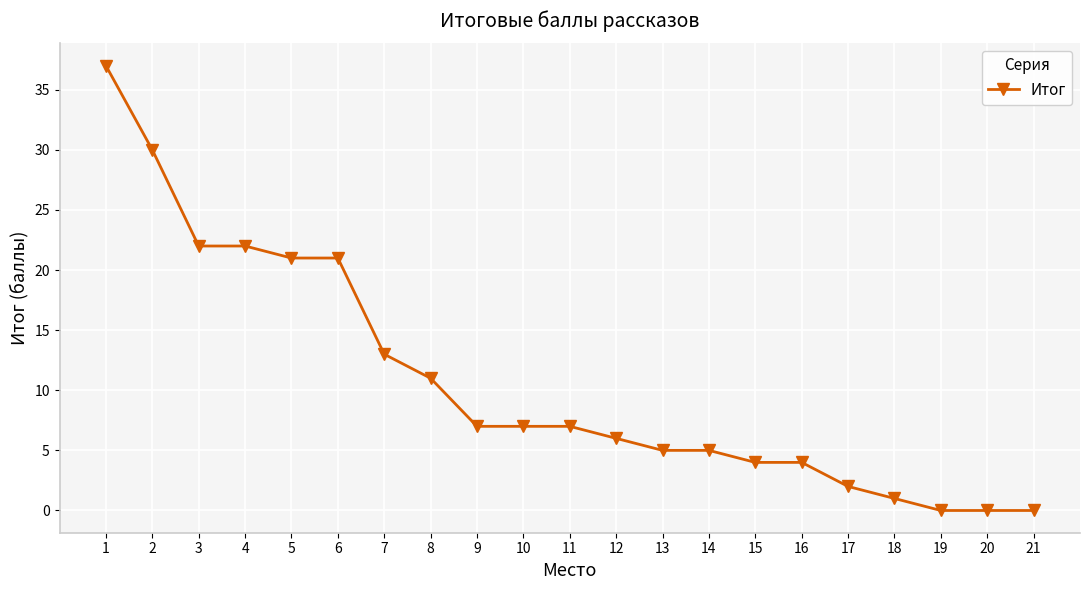

What is the sum of the values at 3 and 6?

43